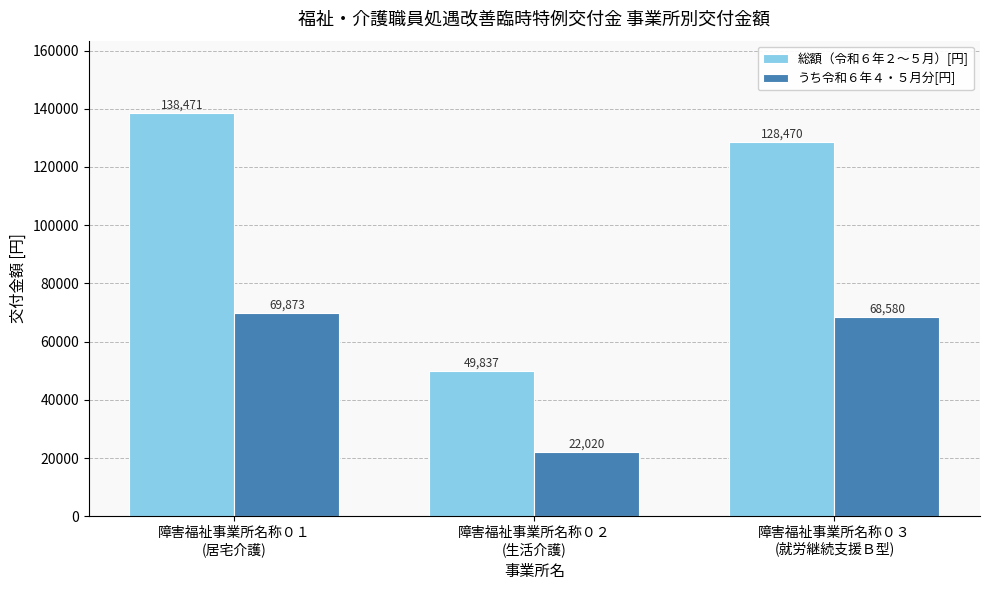

What is the sum of all 総額（令和６年２～５月）[円] values?

316778